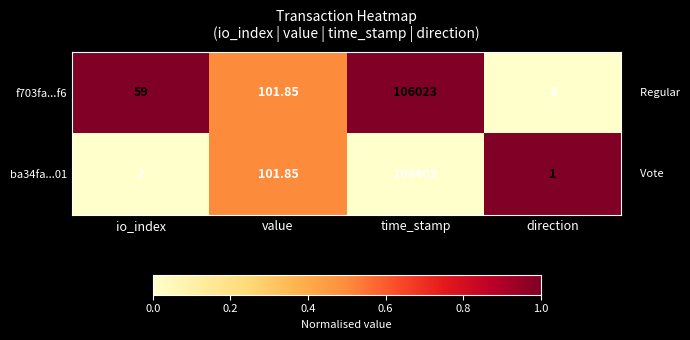

At which label does f703fa...f6 first exceed 101?

value